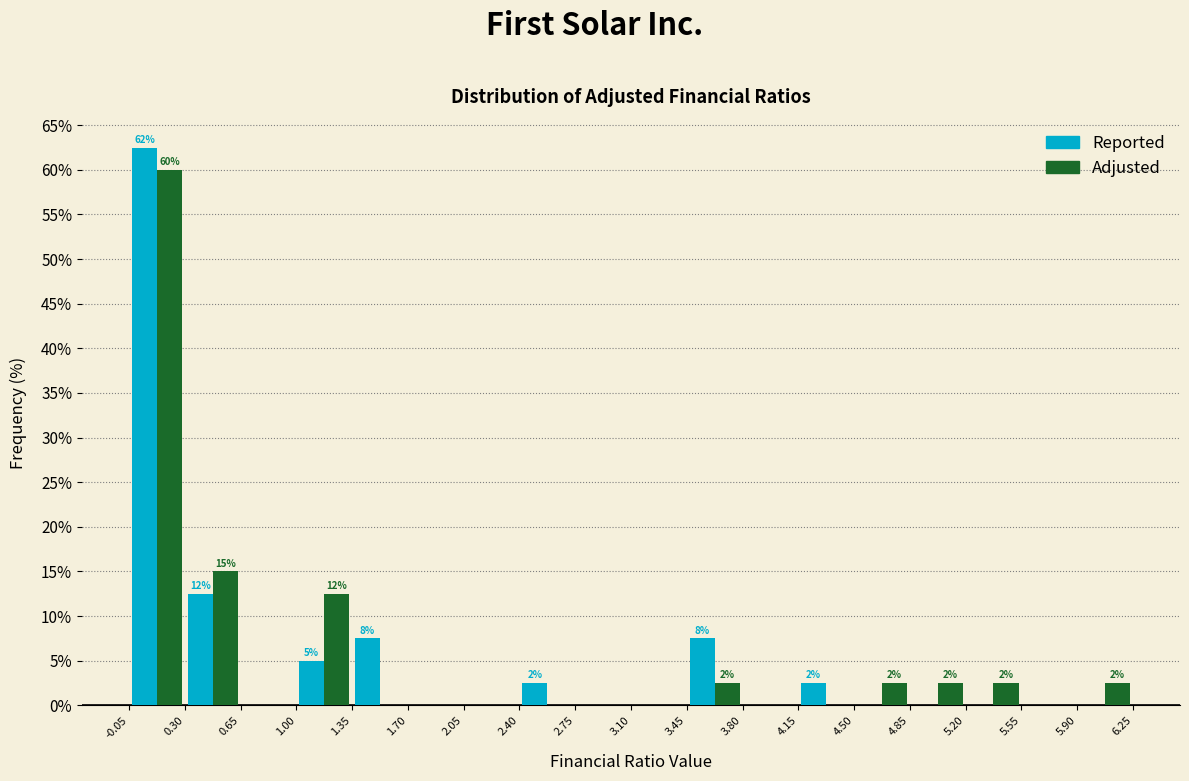

In the Reported series, which range on the x-axis has the tallest bar?

-0.05 to 0.30